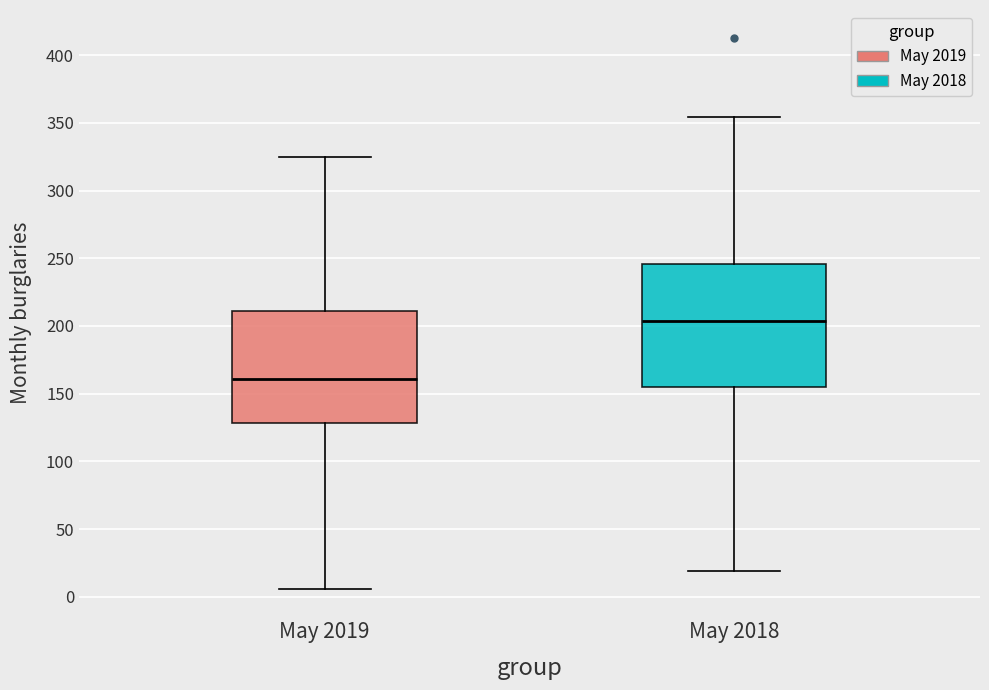

Which box is the tallest, from its lower edge to its upper edge?

May 2018